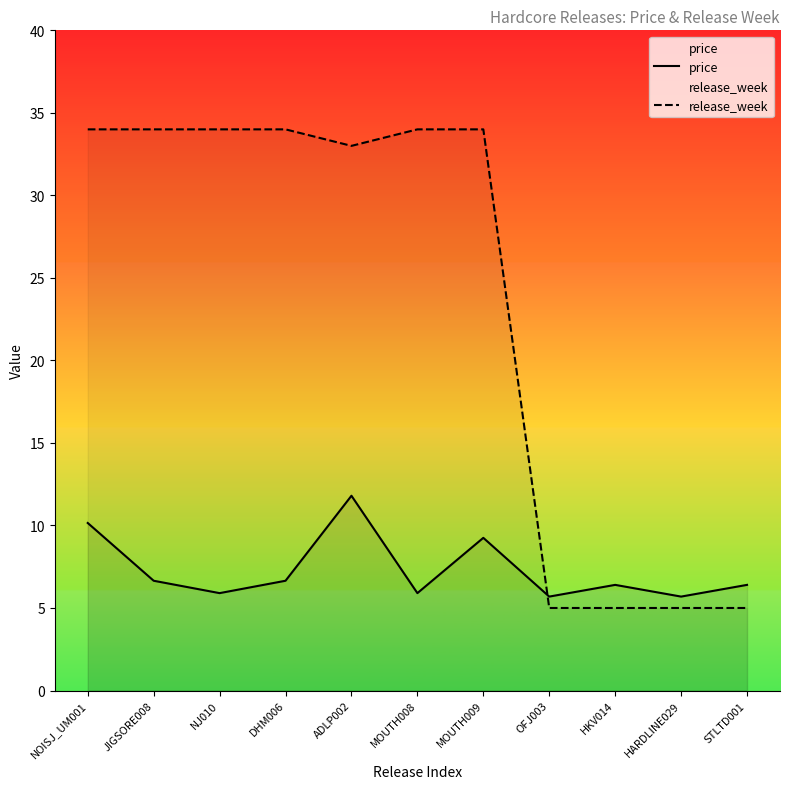

After their last crossing, which series has the higher values: price or release_week?

price